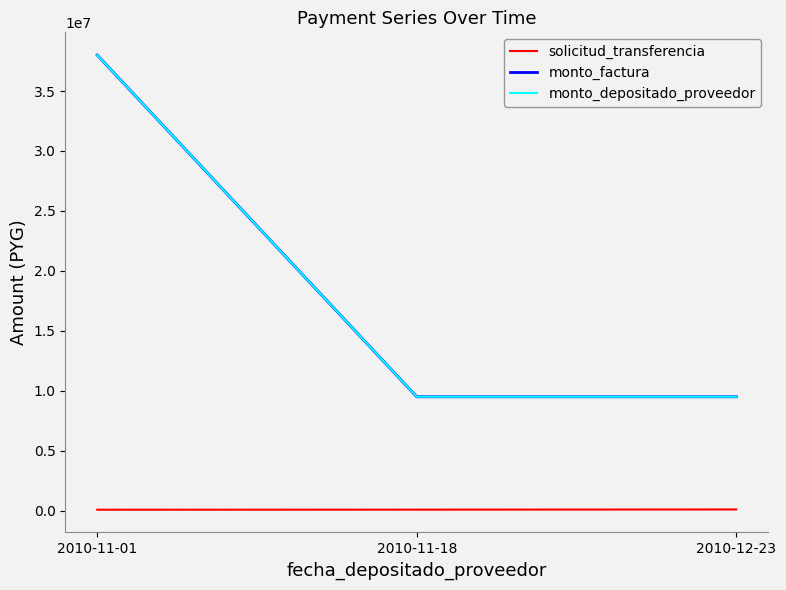

Is the value of monto_depositado_proveedor at 2010-11-01 greater than the value of solicitud_transferencia at 2010-12-23?

Yes